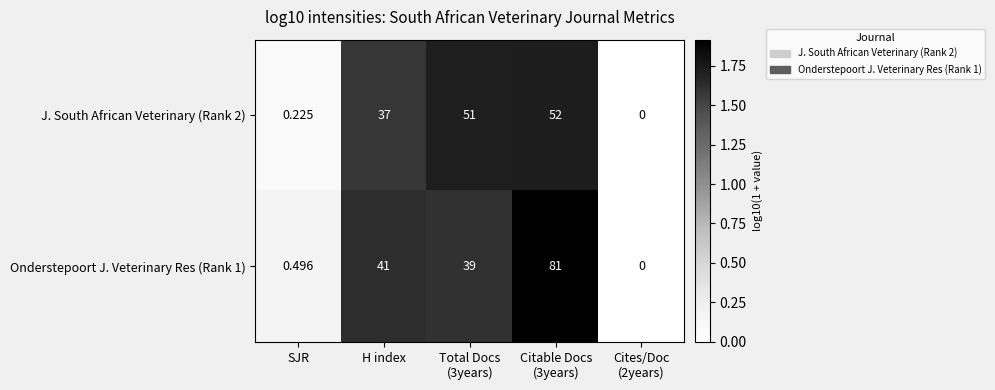

Which label corresponds to the smallest value in the chart?

Cites/Doc
(2years)